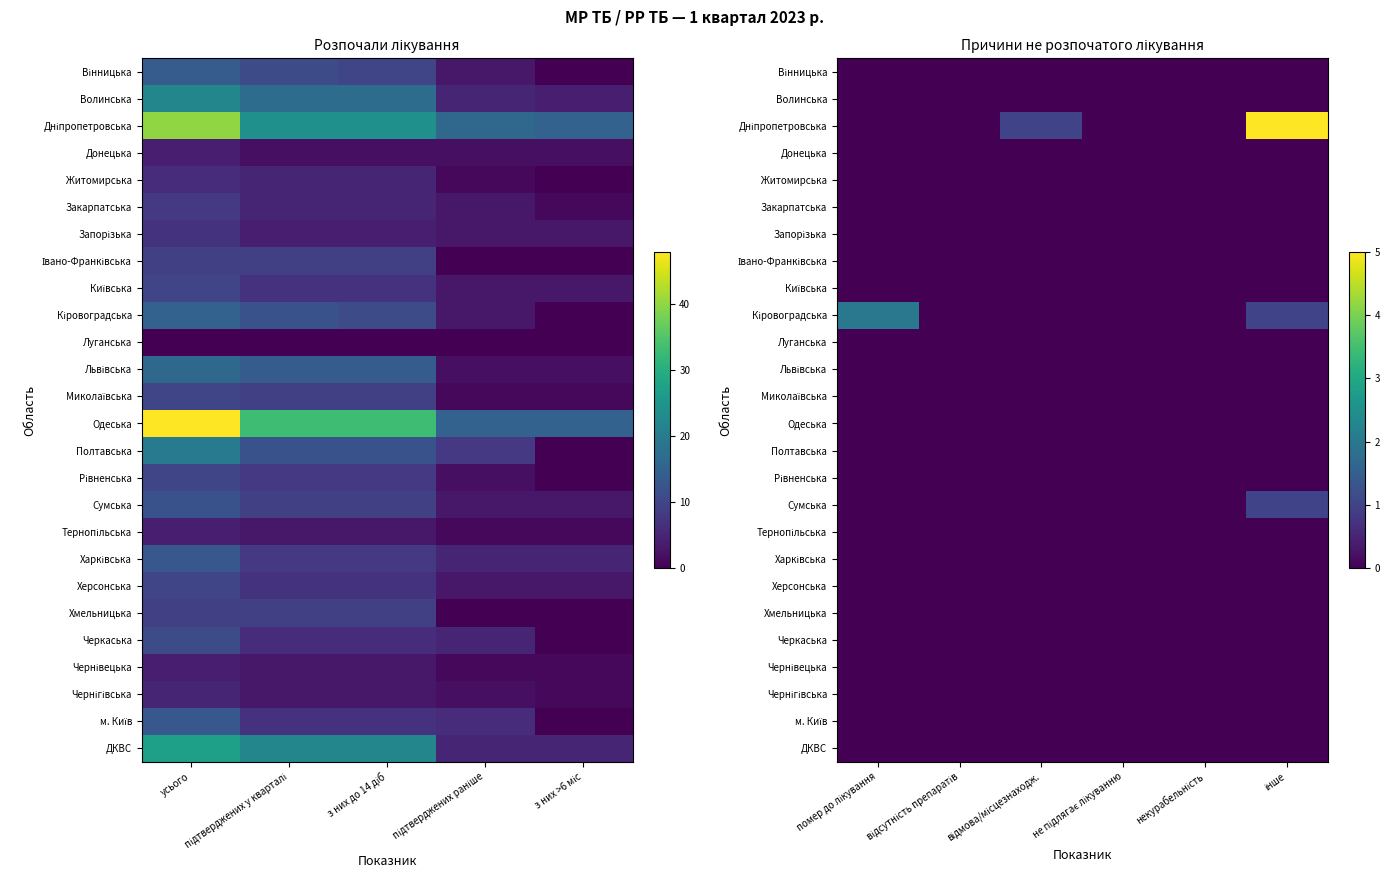

What is the greatest value displayed?

5